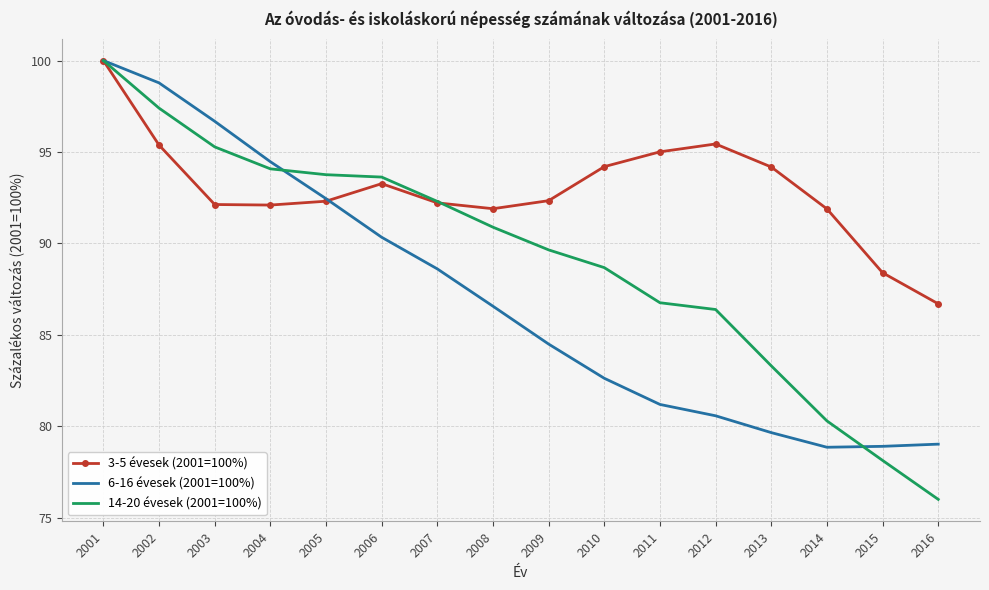

At which label is 14-20 évesek (2001=100%) closest to 88?

2010